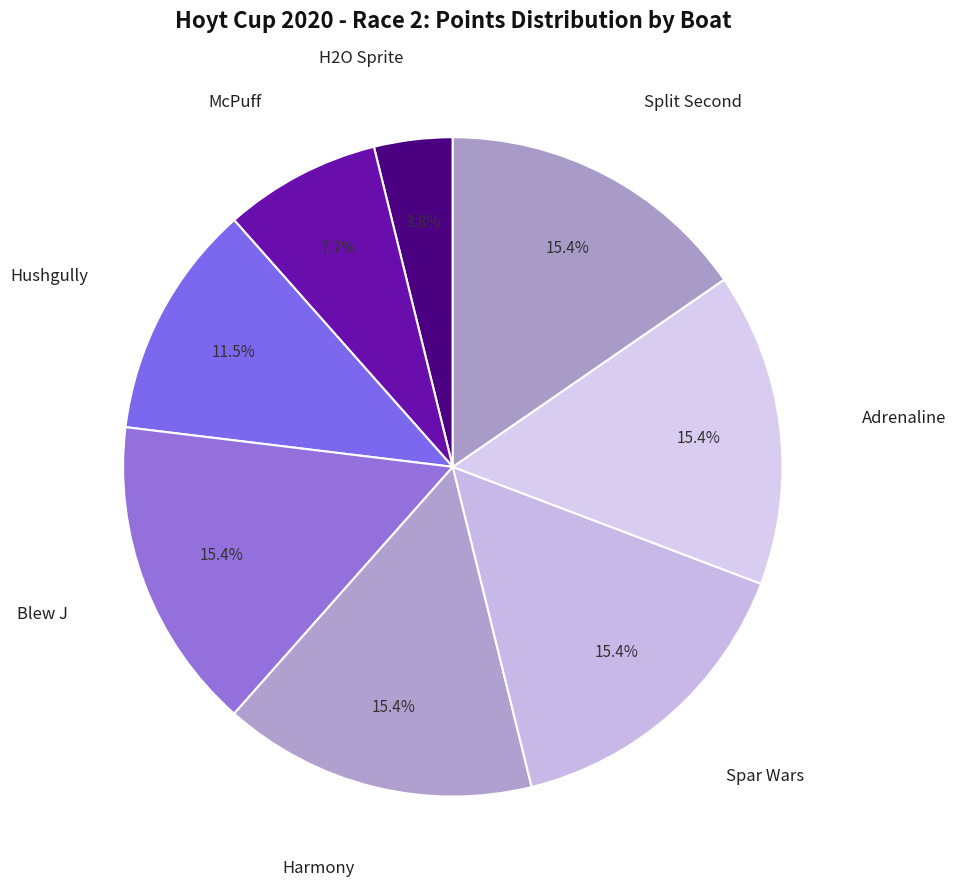

To the nearest percent, what is the combined percentage of Hushgully and Blew J?

27%